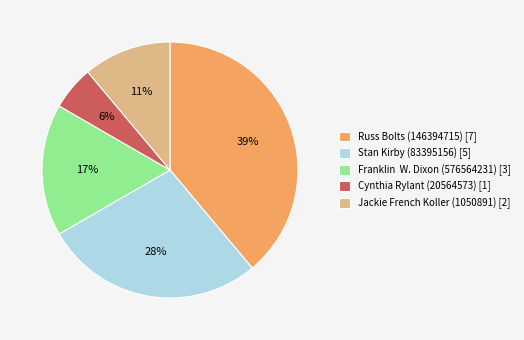

Which slice is the largest?

Russ Bolts (146394715)